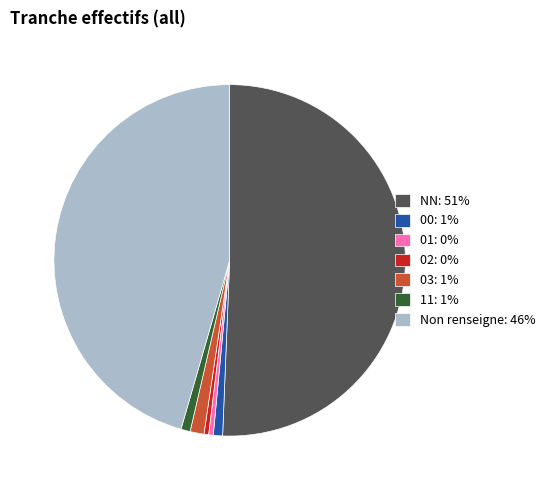

Do 01: 0% and 03: 1% together represent more than half of the pie?

No